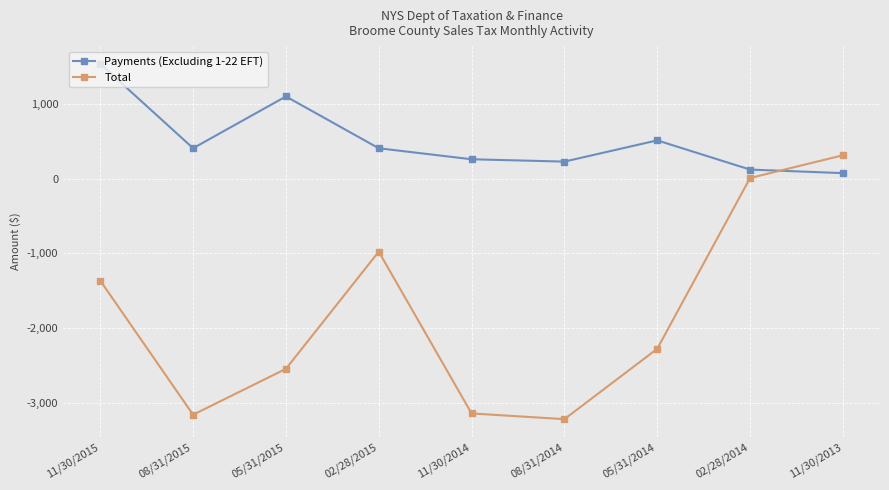

What is the maximum value for Total?

311.0